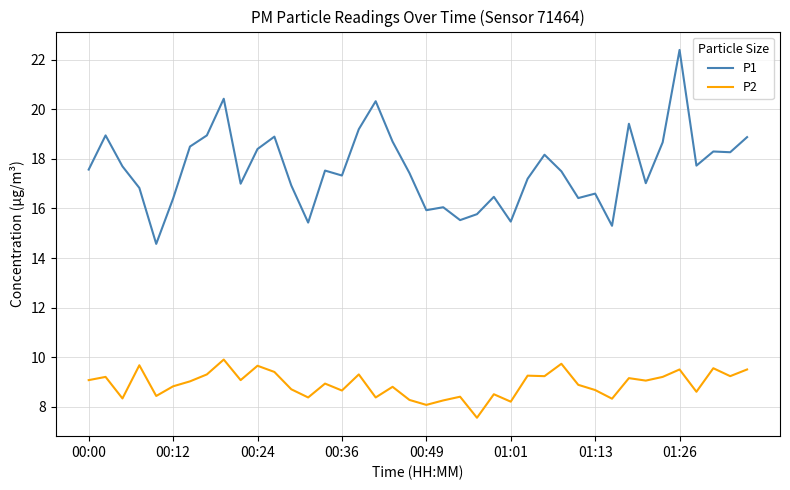

List the series in order of their overall mean, highest first.

P1, P2